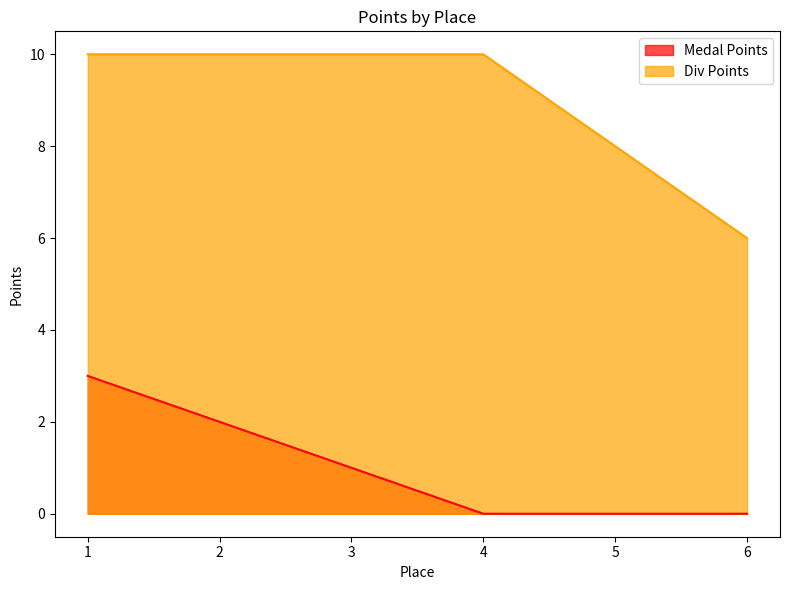

Read the Div Points value at 4.

10